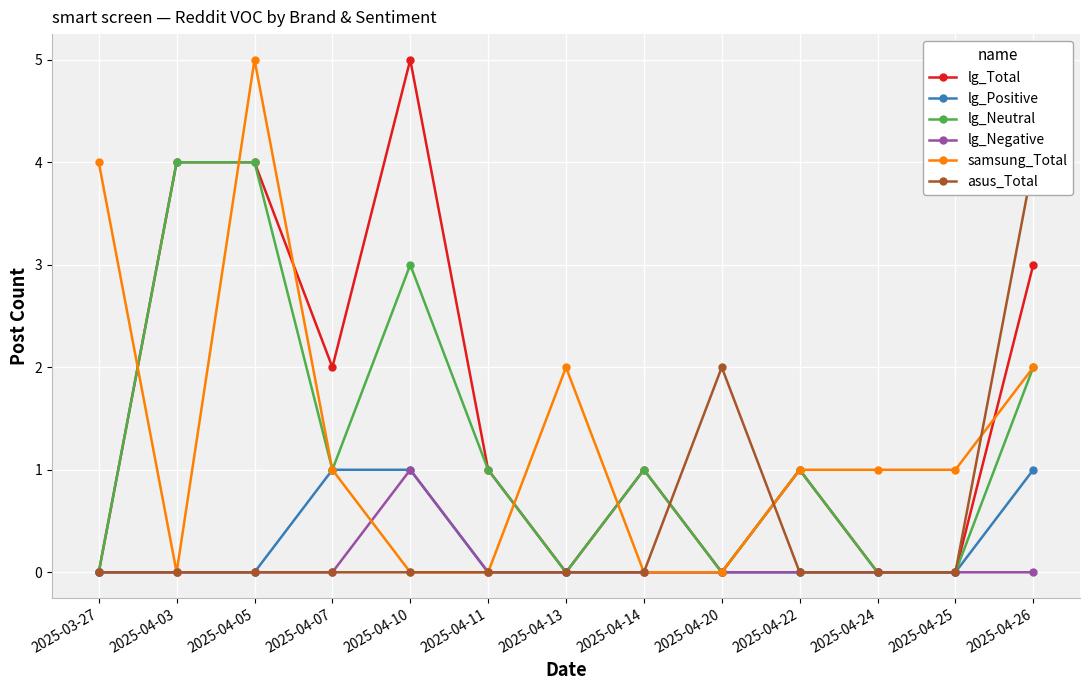

What are all the series names shown in the legend?

lg_Total, lg_Positive, lg_Neutral, lg_Negative, samsung_Total, asus_Total